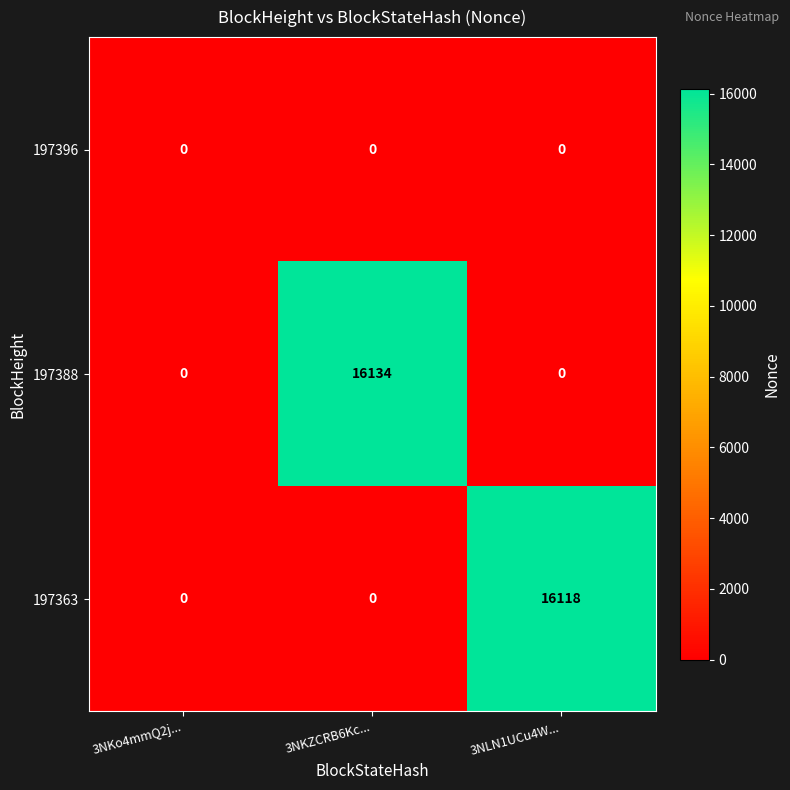

Which series changed the most between 3NKo4mmQ2j... and 3NKZCRB6Kc...?

197388